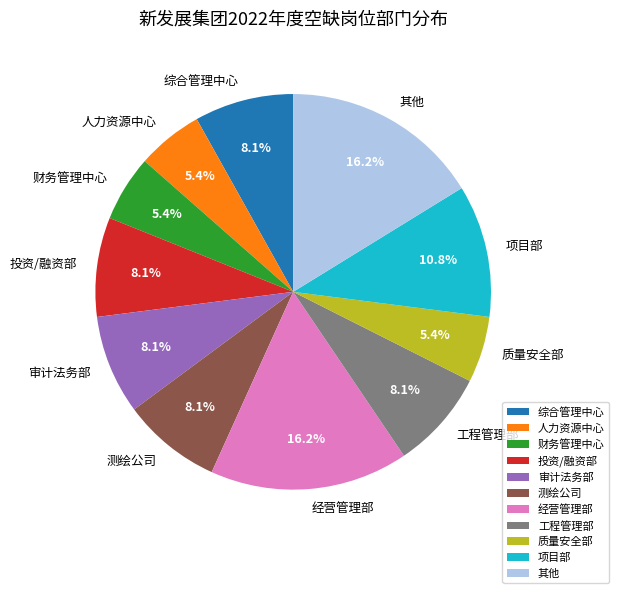

How many segments does this pie chart have?

11